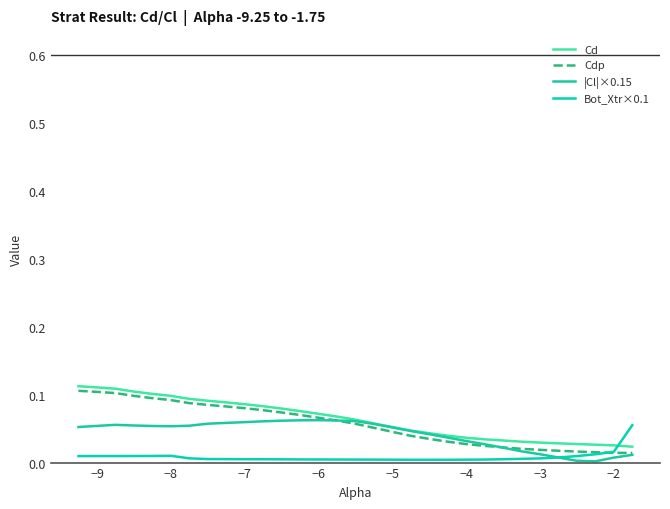

What is the value of the Cd point at the 11th from the left?

0.1